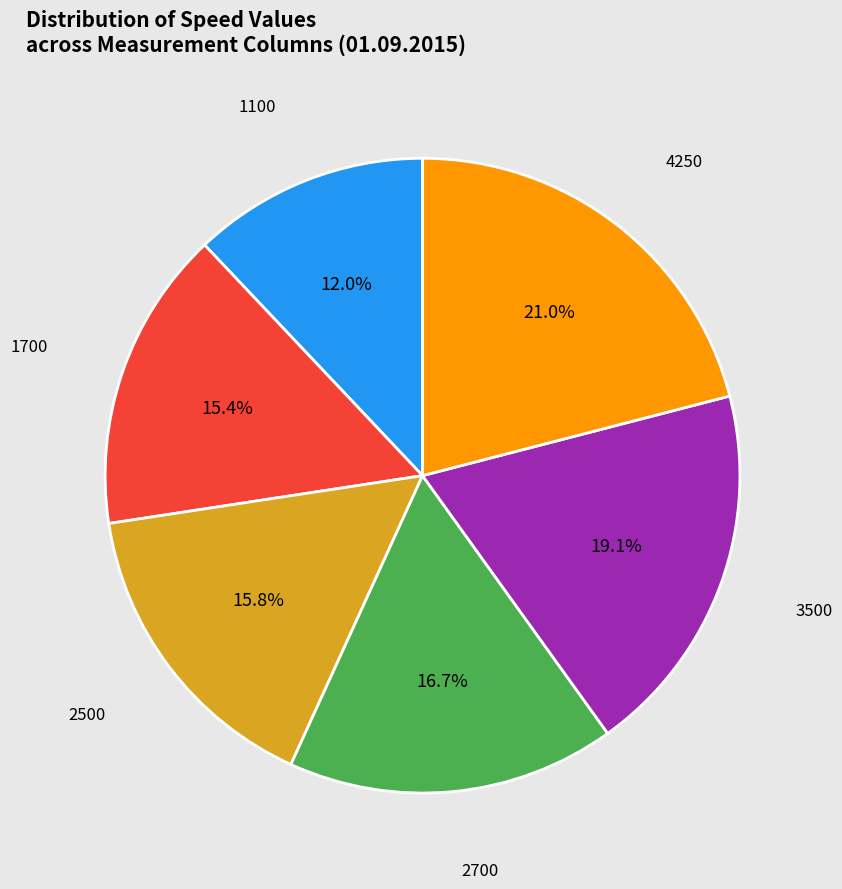

What percentage is the 1700 slice, to the nearest percent?

15%